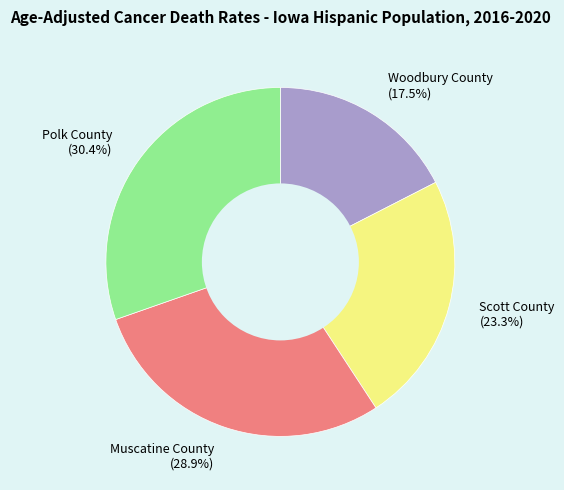

Between Scott County and Polk County, which is larger?

Polk County